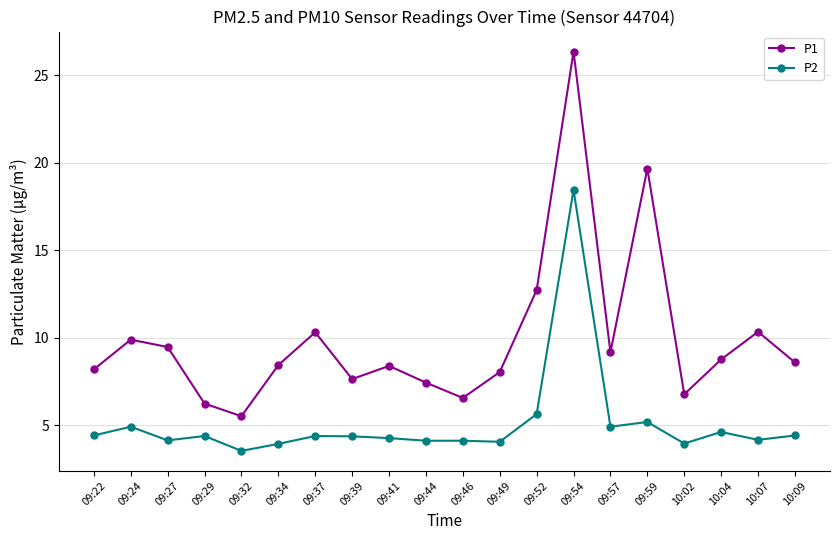

At 09:44, list the series in order from largest to smallest.

P1, P2